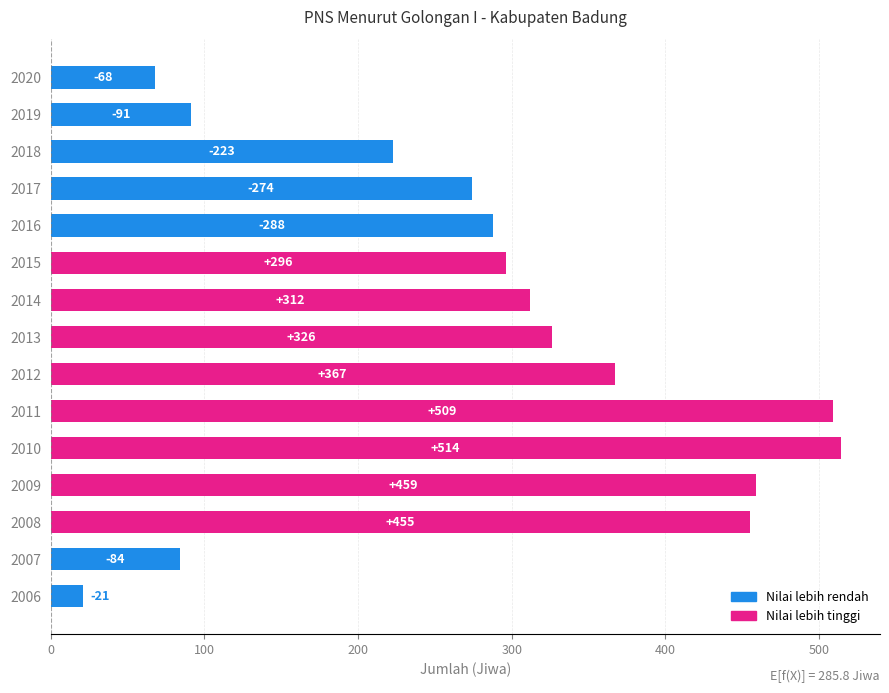

What is the average value?

286